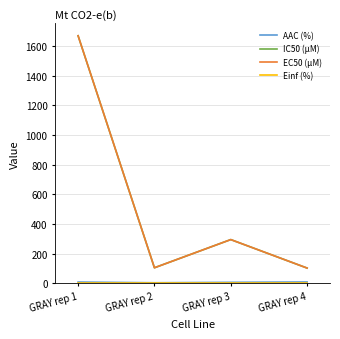

Between GRAY rep 1 and GRAY rep 2, which is larger?

GRAY rep 1